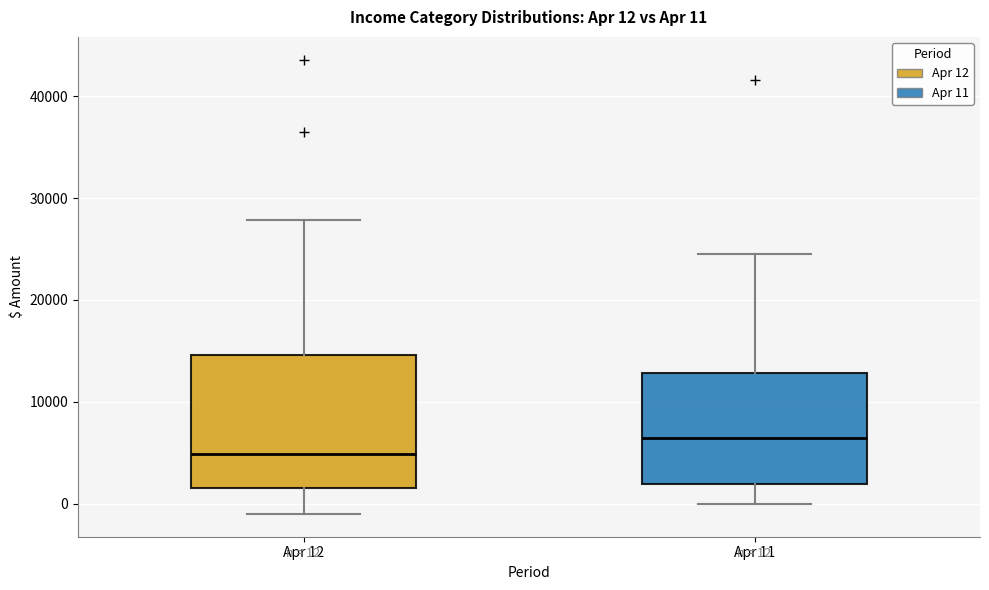

Comparing the boxes themselves (not the whiskers), which one is the tallest?

Apr 12